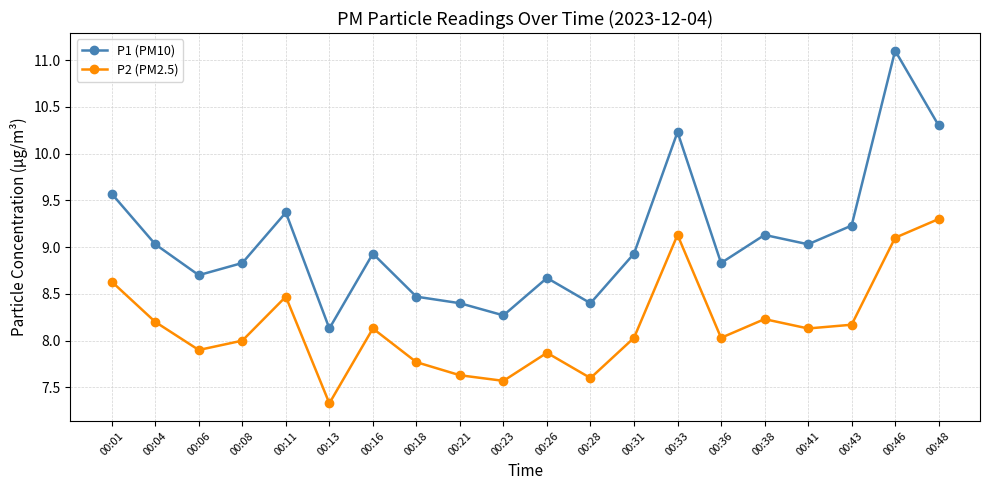

The value of P2 (PM2.5) at 00:31 is 8.0. True or false?

True